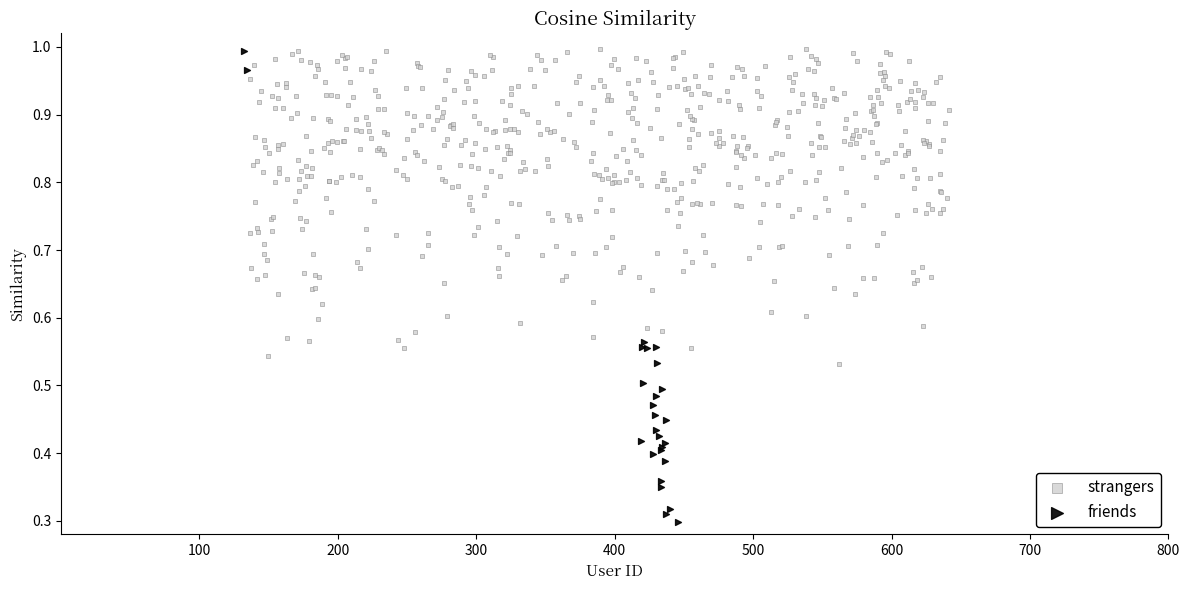

Which series has the widest spread of Y values?

friends